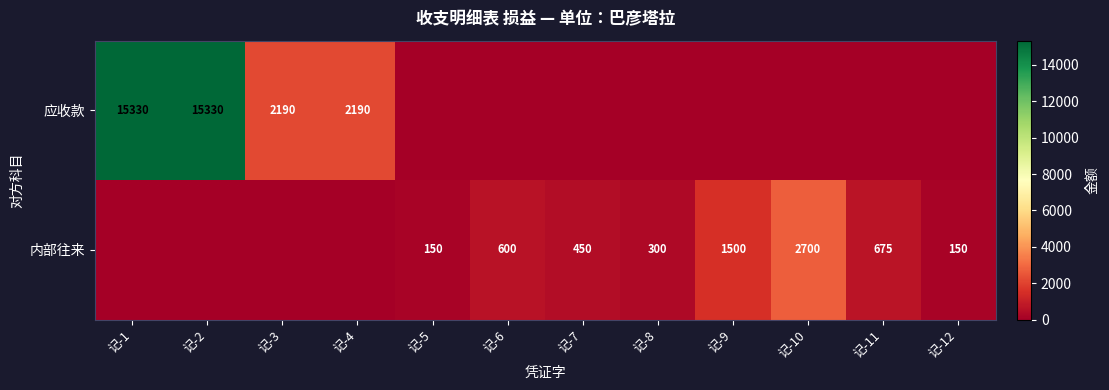

The 内部往来 series shows 150 at 记-5. True or false?

True